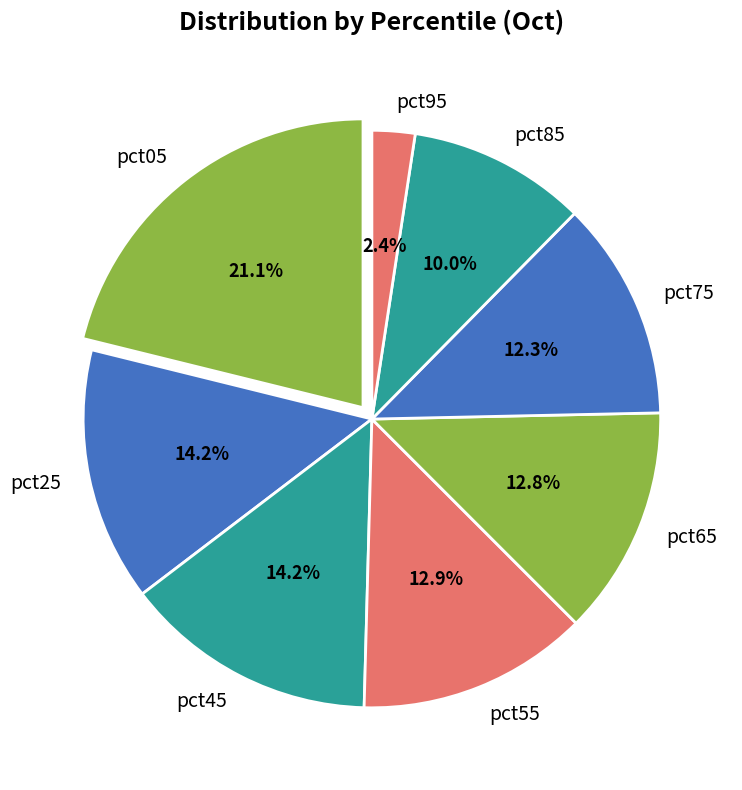

Does pct25 account for over 50% of the chart?

No